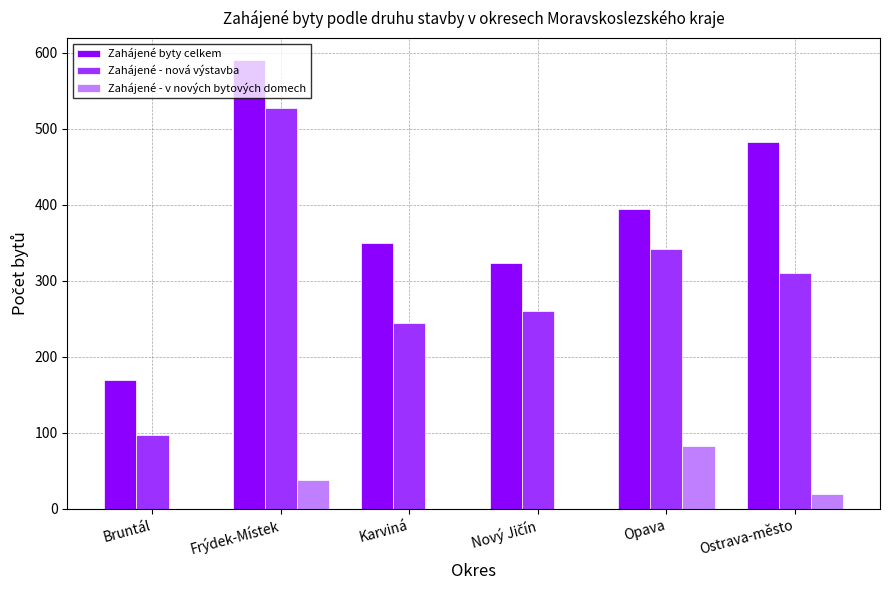

At which category is the sum across all series the highest?

Frýdek-Místek